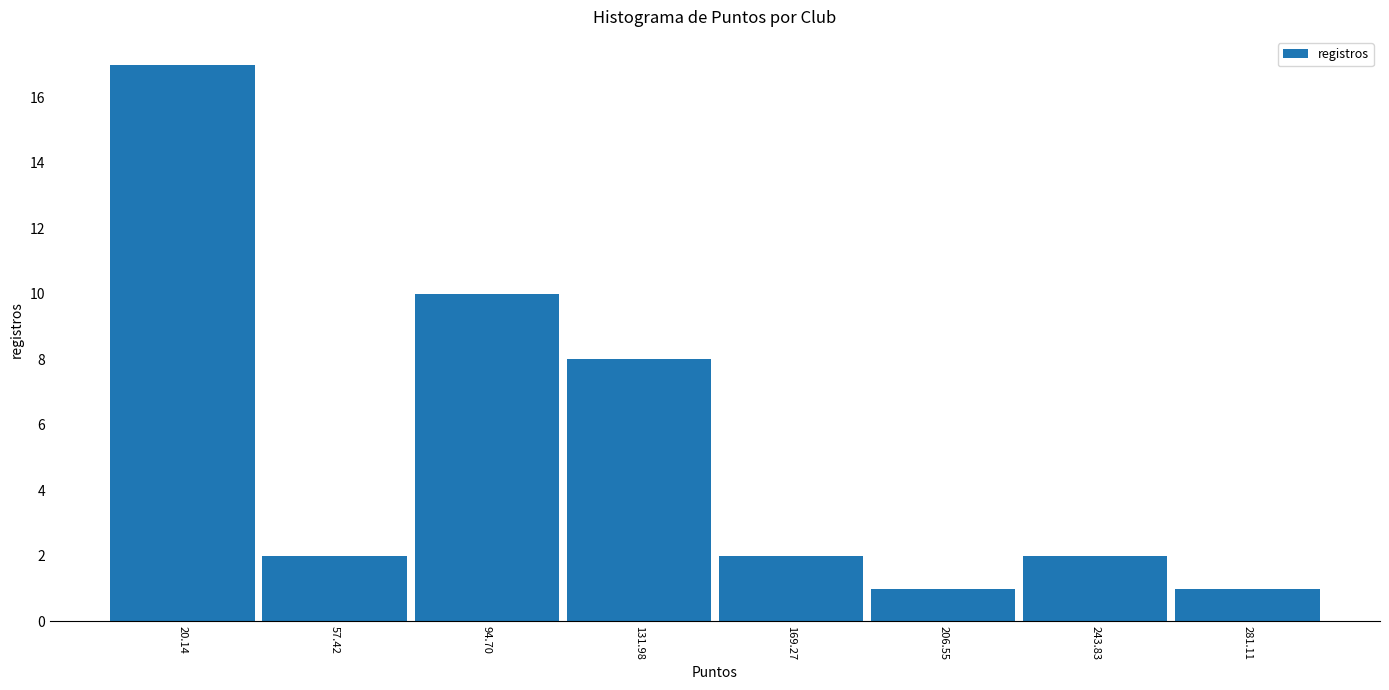

Reading left to right, transcribe this chart: for each bar, give the range it covers on the x-axis and its height. Neither the bar edges nor the heights are printed on the chart, so give them approximately, as read against the axes.

0 to 40: 17
40 to 75: 2
75 to 115: 10
115 to 150: 8
150 to 190: 2
190 to 225: 1
225 to 260: 2
260 to 300: 1